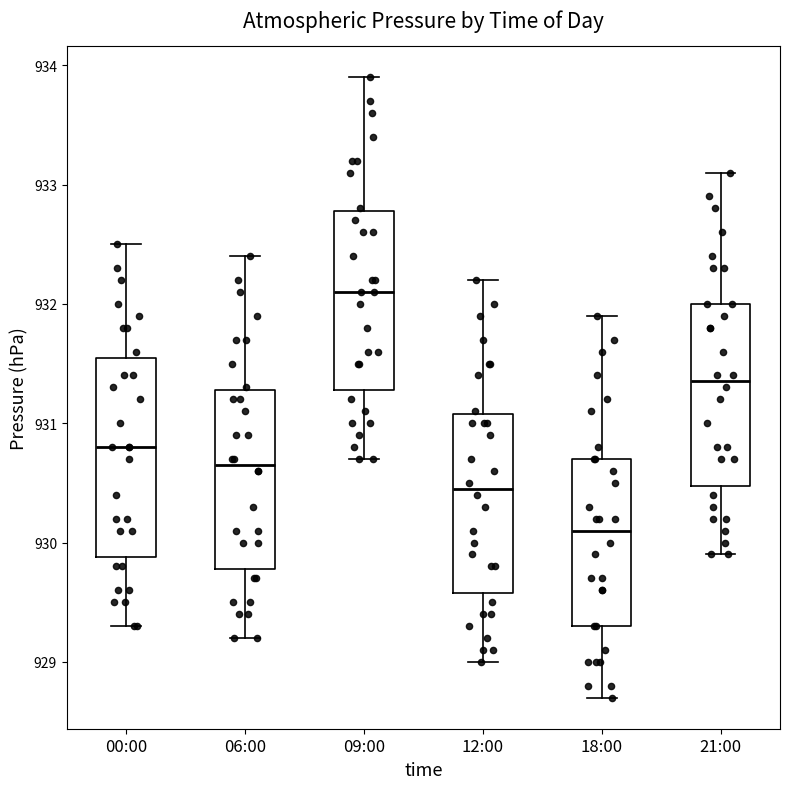

Reading left to right, read every box against the y-axis: the position of its median line, the range the box covers, and the ends of its whiskers. The values are not printed on the chart, so give them approximately, as read against the axis.

00:00: median 930.8, box 929.9 to 931.6, whiskers 929.3 to 932.5
06:00: median 930.7, box 929.8 to 931.3, whiskers 929.2 to 932.4
09:00: median 932.1, box 931.3 to 932.8, whiskers 930.7 to 933.9
12:00: median 930.5, box 929.6 to 931.1, whiskers 929.0 to 932.2
18:00: median 930.1, box 929.3 to 930.7, whiskers 928.7 to 931.9
21:00: median 931.4, box 930.5 to 932.0, whiskers 929.9 to 933.1